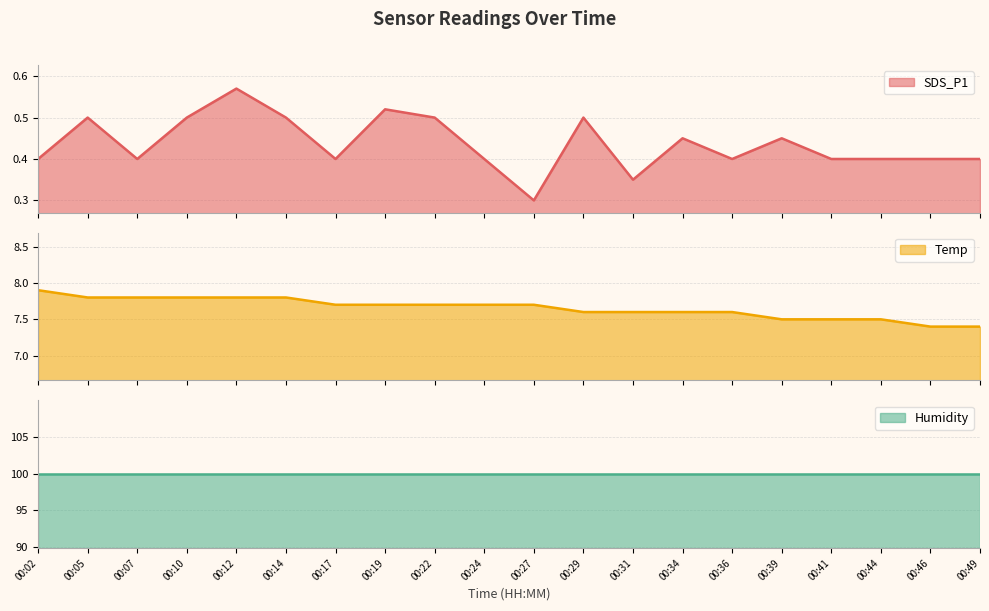

At which label does SDS_P1 reach its peak?

00:12